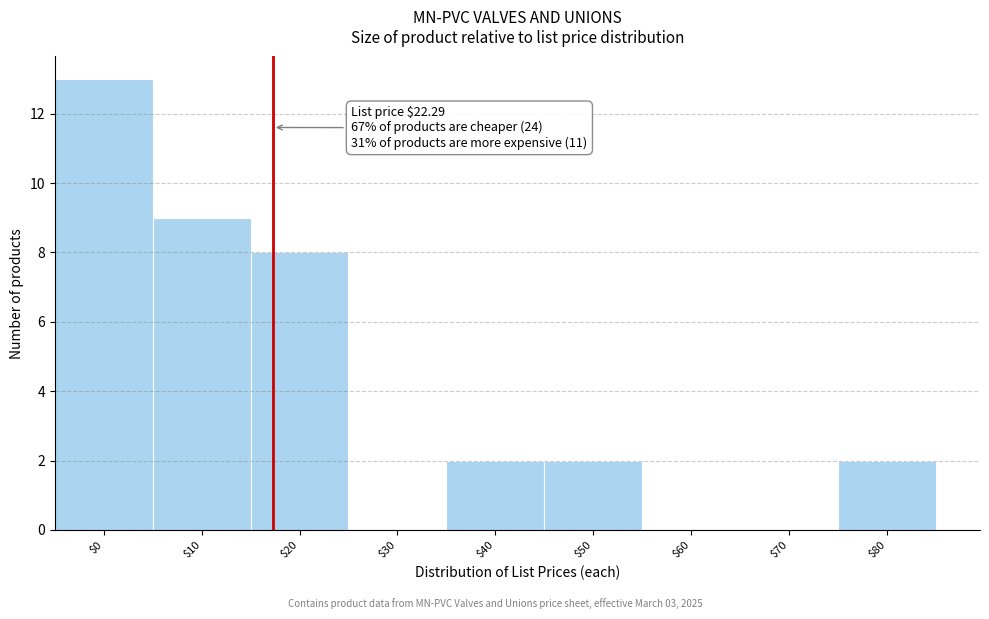

At which label is the value closest to 6?

$20